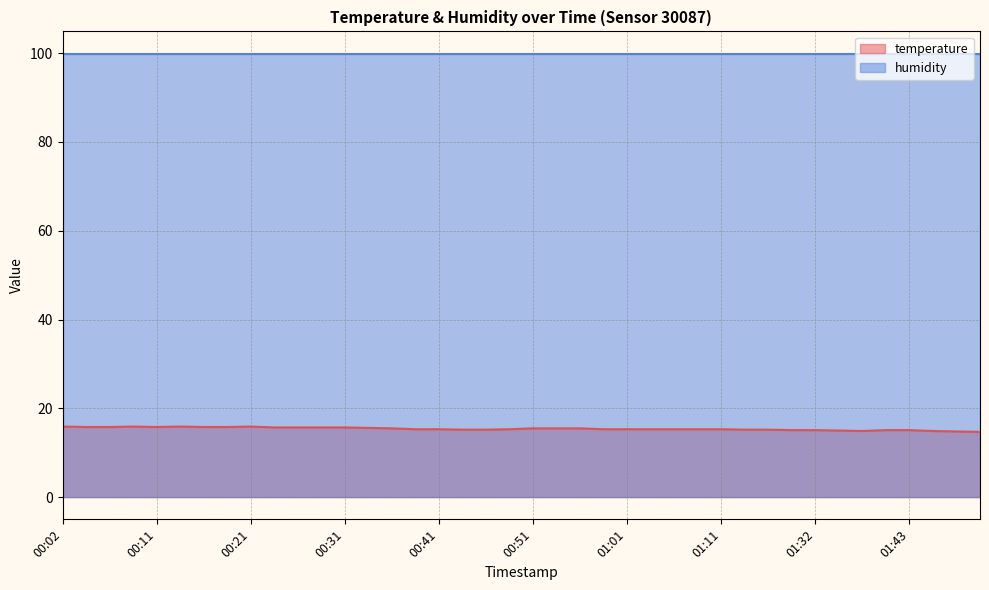

List the labels in order of value, largest first.

00:02, 00:09, 00:14, 00:21, 00:04, 00:07, 00:11, 00:16, 00:19, 00:24, 00:26, 00:29, 00:31, 00:34, 00:36, 00:51, 00:53, 00:56, 00:38, 00:41, 00:48, 00:59, 01:01, 01:04, 01:06, 01:09, 01:11, 00:43, 00:46, 01:14, 01:16, 01:22, 01:32, 01:40, 01:43, 01:35, 01:37, 01:45, 01:48, 01:50